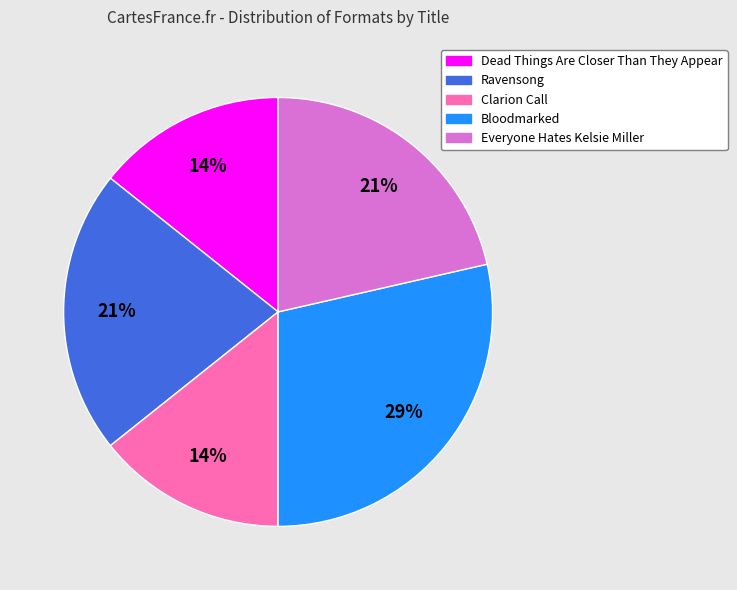

To the nearest percent, what is the average slice percentage?

20%